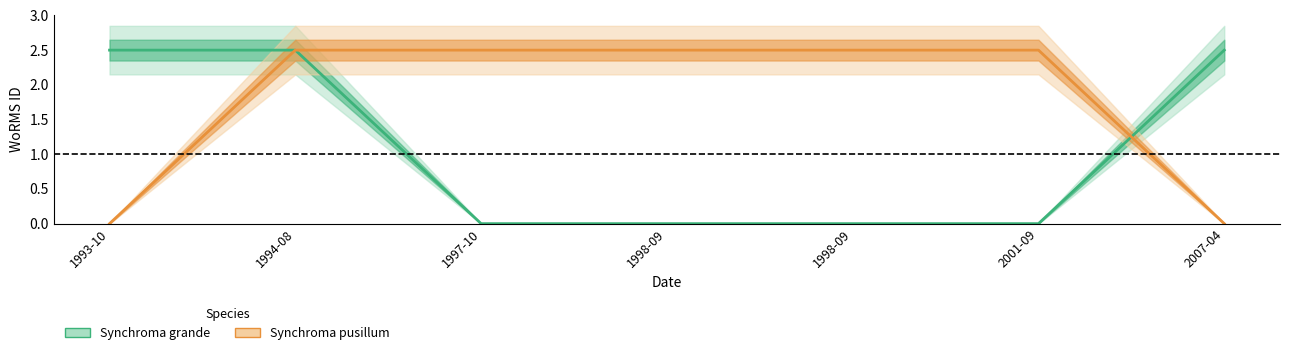

What is the total value across all series at 1994-08?

5.0